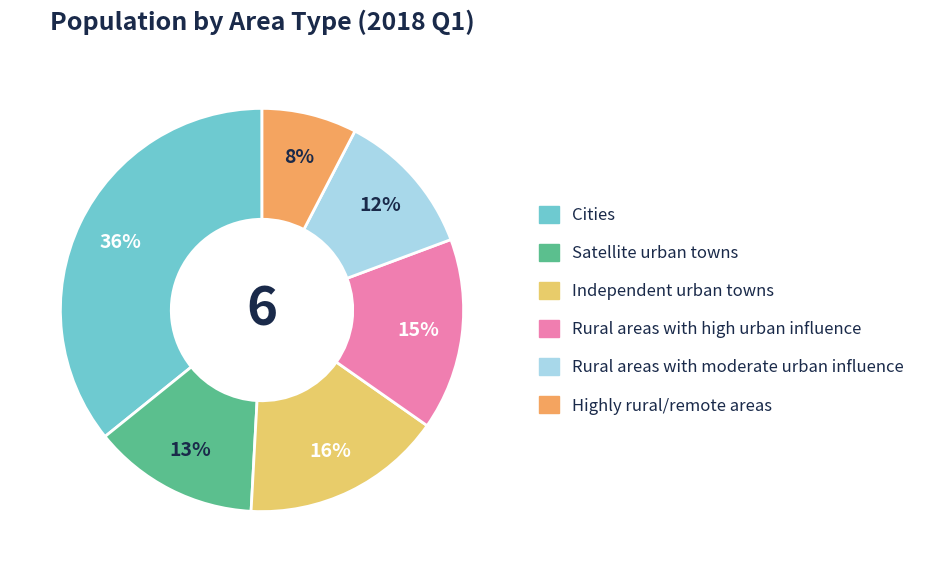

The Rural areas with moderate urban influence slice represents 1% of the pie. True or false?

False